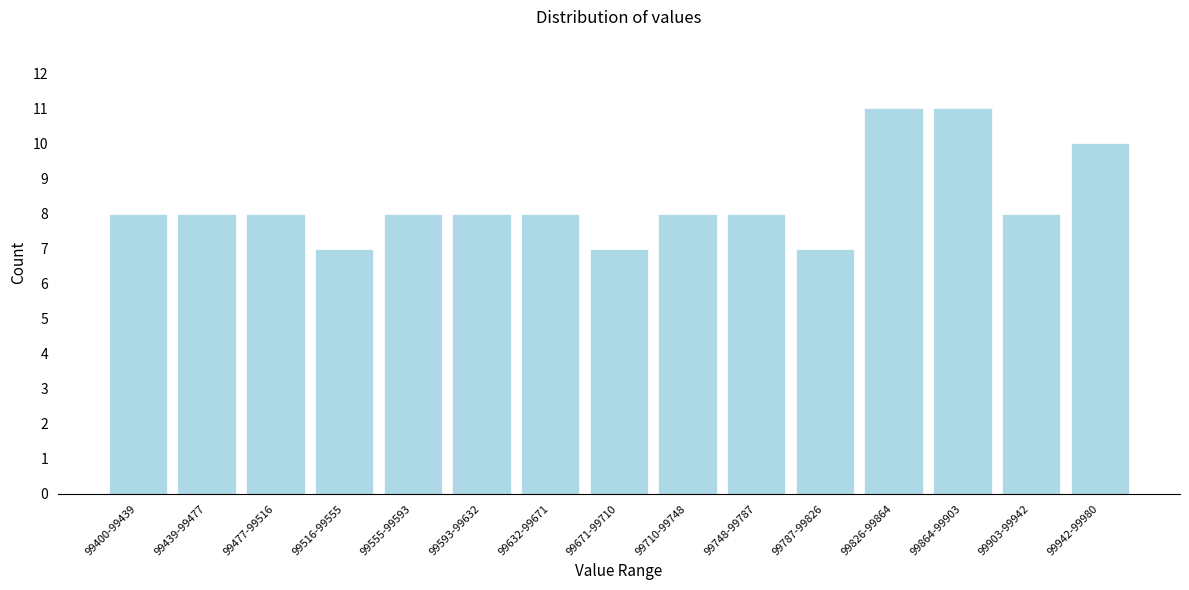

Reading left to right, what are all the values shown in this chart?

8	8	8	7	8	8	8	7	8	8	7	11	11	8	10